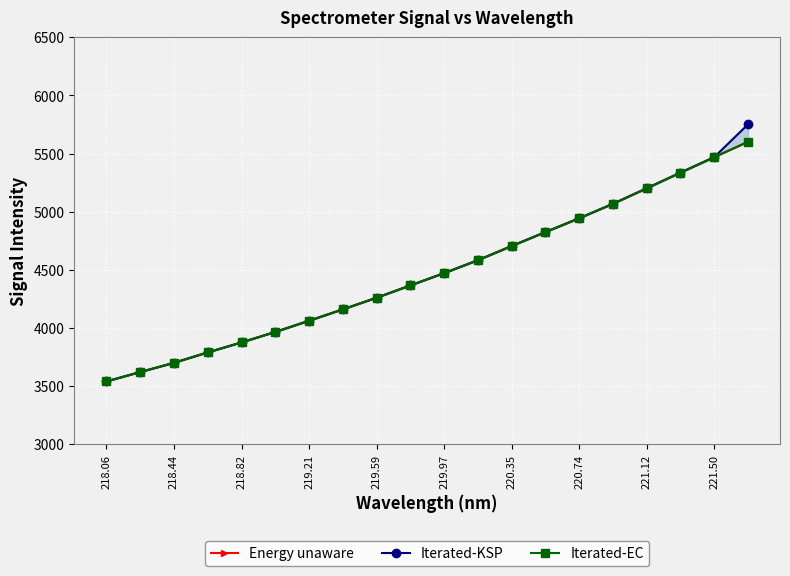

Reading left to right, list all the values displayed in this chart.

Energy unaware: 3541.0	3621.7	3700.9	3790.8	3876.4	3966.4	4062.7	4160.8	4260.7	4366.4	4472.1	4583.5	4705.2	4825.0	4943.9	5068.1	5201.5	5335.9	5469.1	5601.0
Iterated-KSP: 3541.0	3621.7	3700.9	3790.8	3876.4	3966.4	4062.7	4160.8	4260.7	4366.4	4472.1	4583.5	4705.2	4825.0	4943.9	5068.1	5201.5	5335.9	5469.1	5750.9
Iterated-EC: 3541.0	3621.7	3700.9	3790.8	3876.4	3966.4	4062.7	4160.8	4260.7	4366.4	4472.1	4583.5	4705.2	4825.0	4943.9	5068.1	5201.5	5335.9	5469.1	5601.0